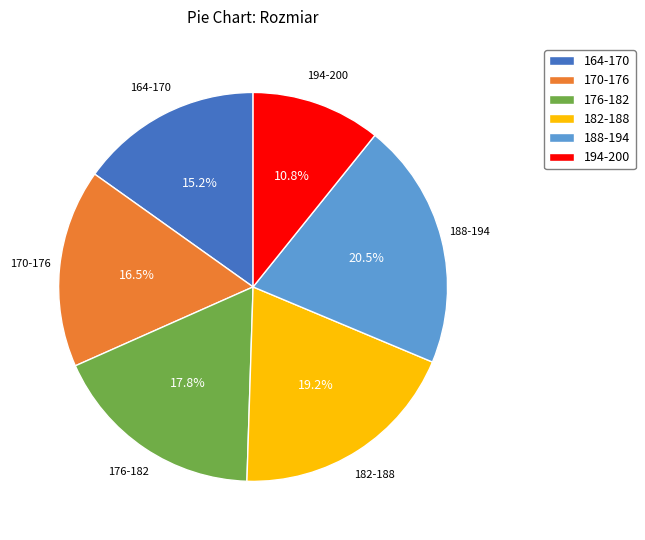

Rank the categories by value from highest to lowest.

188-194, 182-188, 176-182, 170-176, 164-170, 194-200